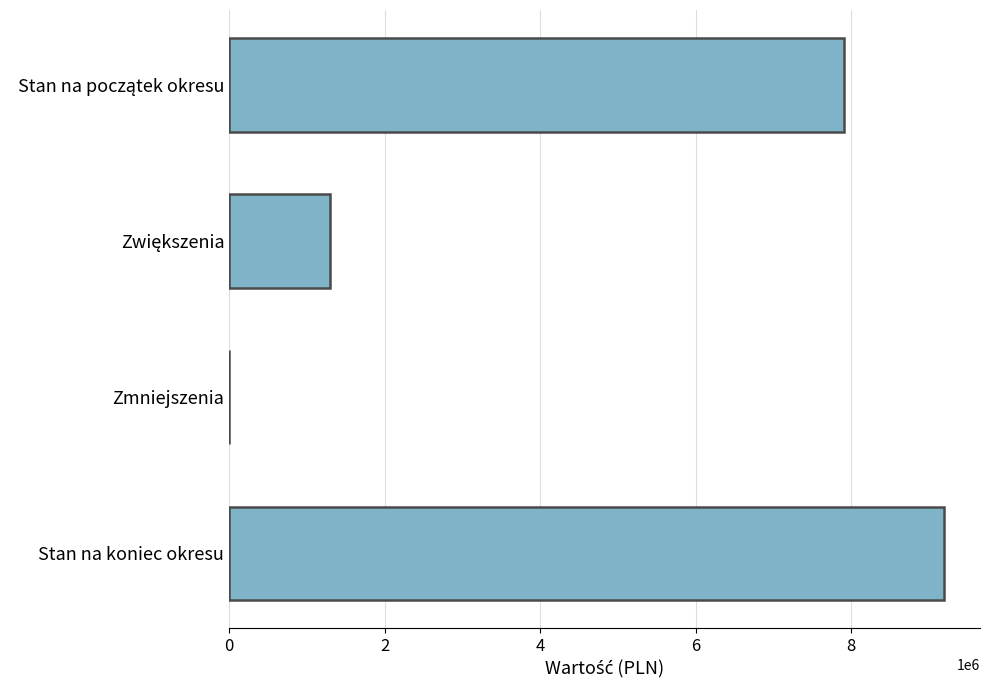

Which label corresponds to the largest value in the chart?

Stan na koniec okresu